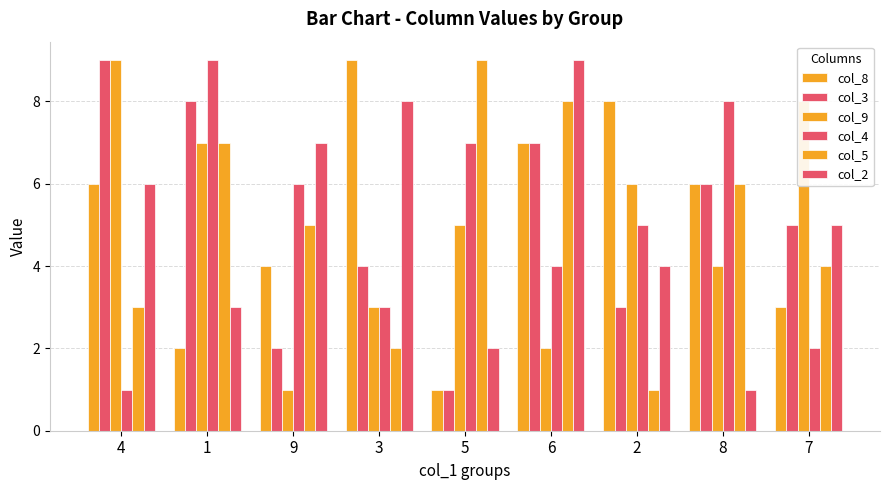

What is the total value across all series at 9?

25